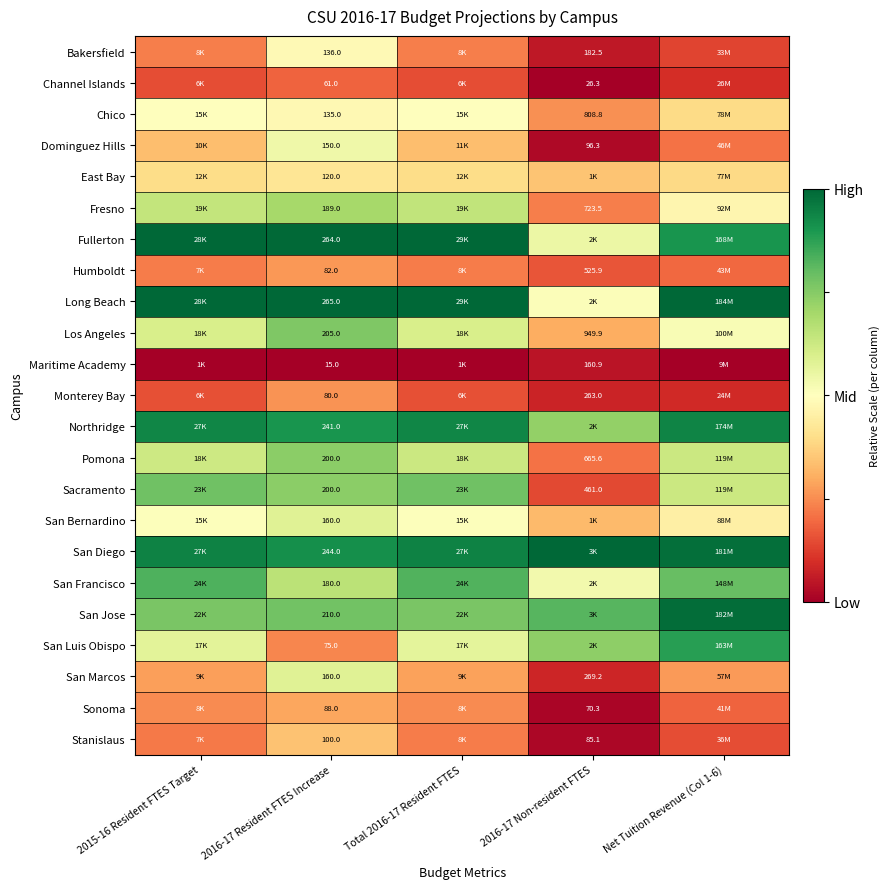

Is the value of Long Beach at 2016-17 Resident FTES Increase greater than the value of Humboldt at 2016-17 Non-resident FTES?

No